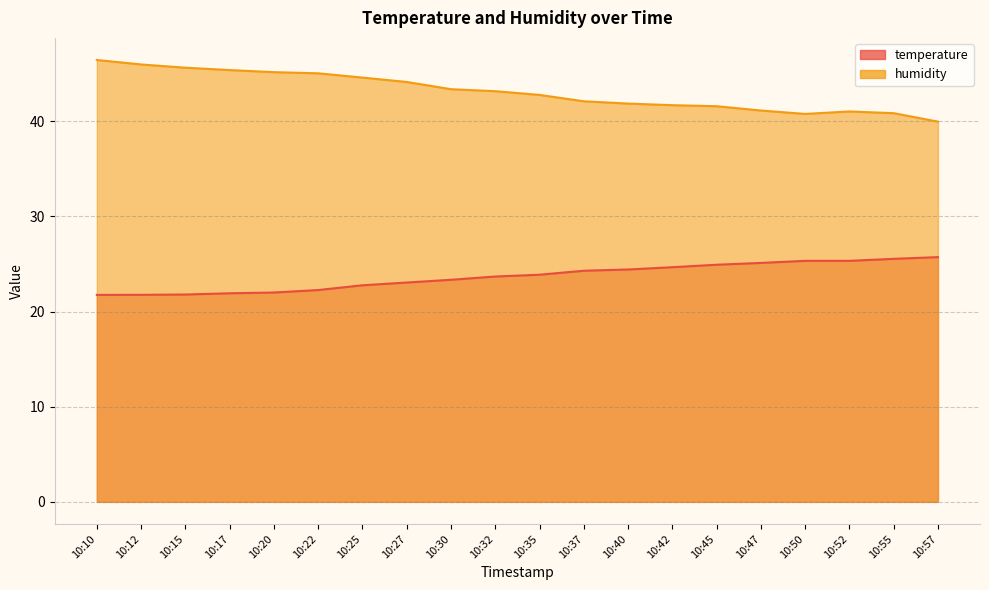

Reading left to right, transcribe all the data shown in this chart.

temperature: 21.8	21.8	21.8	21.9	22.0	22.3	22.8	23.1	23.3	23.7	23.9	24.3	24.4	24.7	24.9	25.1	25.3	25.3	25.5	25.7
humidity: 46.4	46.0	45.6	45.4	45.2	45.0	44.6	44.1	43.4	43.2	42.8	42.1	41.9	41.7	41.6	41.1	40.8	41.0	40.9	40.0